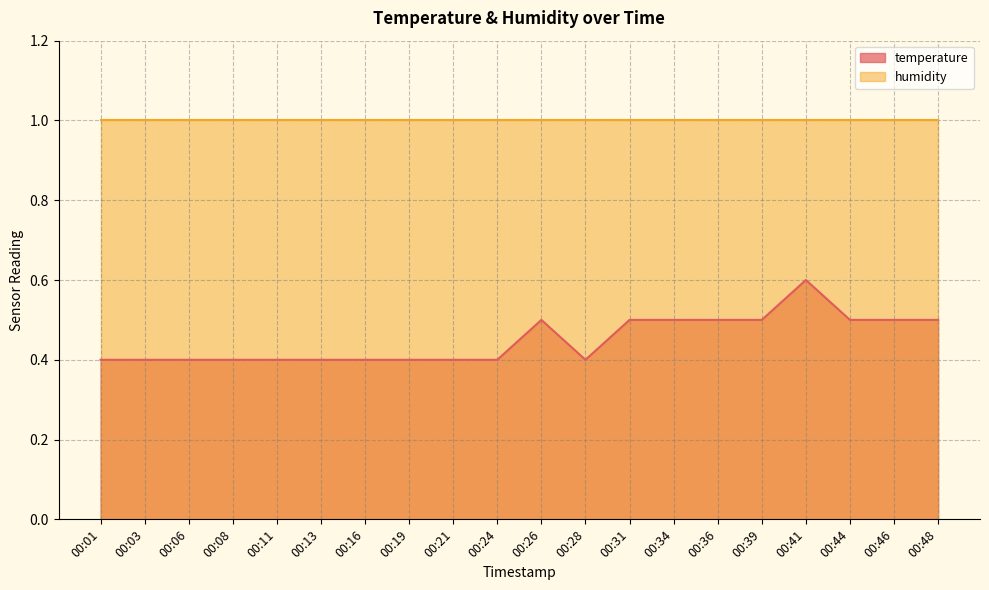

What is the difference between the second highest and minimum values?

0.1